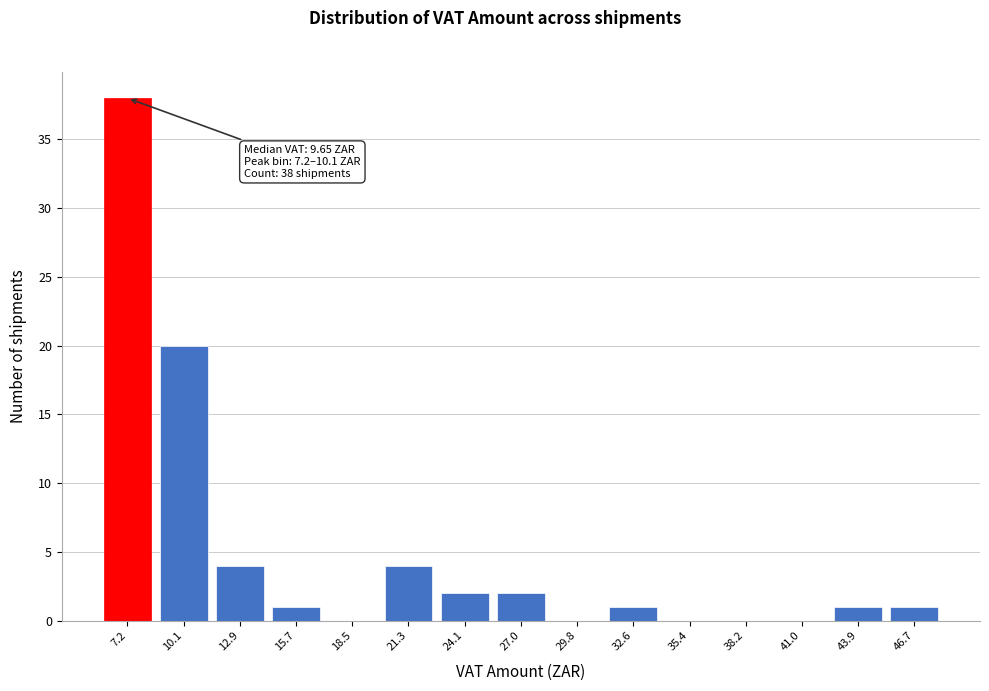

Reading left to right, extract all data points from this chart.

7.2=38	10.1=20	12.9=4	15.7=1	18.5=0	21.3=4	24.1=2	27.0=2	29.8=0	32.6=1	35.4=0	38.2=0	41.0=0	43.9=1	46.7=1